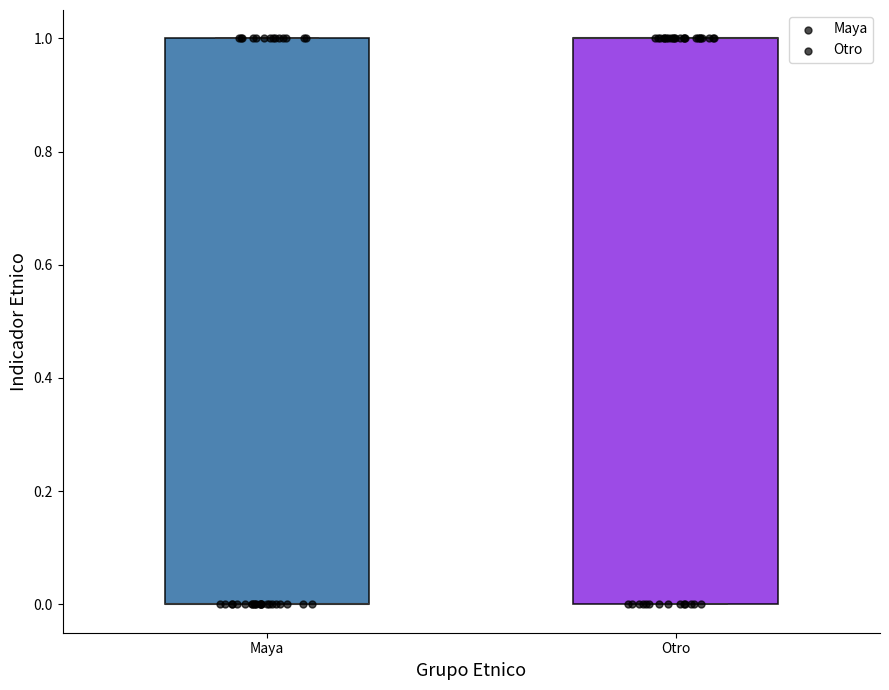

Reading left to right, read every box against the y-axis: the position of its median line, the range the box covers, and the ends of its whiskers. The values are not printed on the chart, so give them approximately, as read against the axis.

Maya: median 0 (drawn on the box's lower edge), box 0 to 1, whiskers 0 to 1
Otro: median 1 (drawn on the box's upper edge), box 0 to 1, whiskers 0 to 1